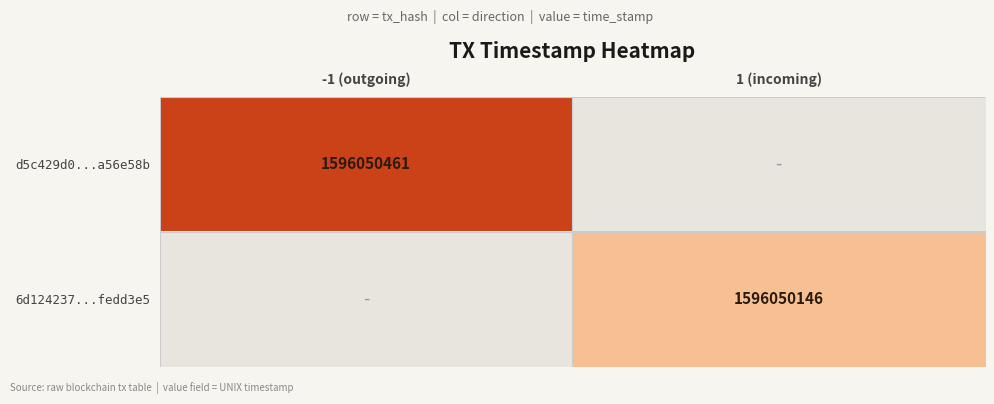

The d5c429d0fc7e057798686ebf9e468be2a56e58b series shows -1 at 0. True or false?

True